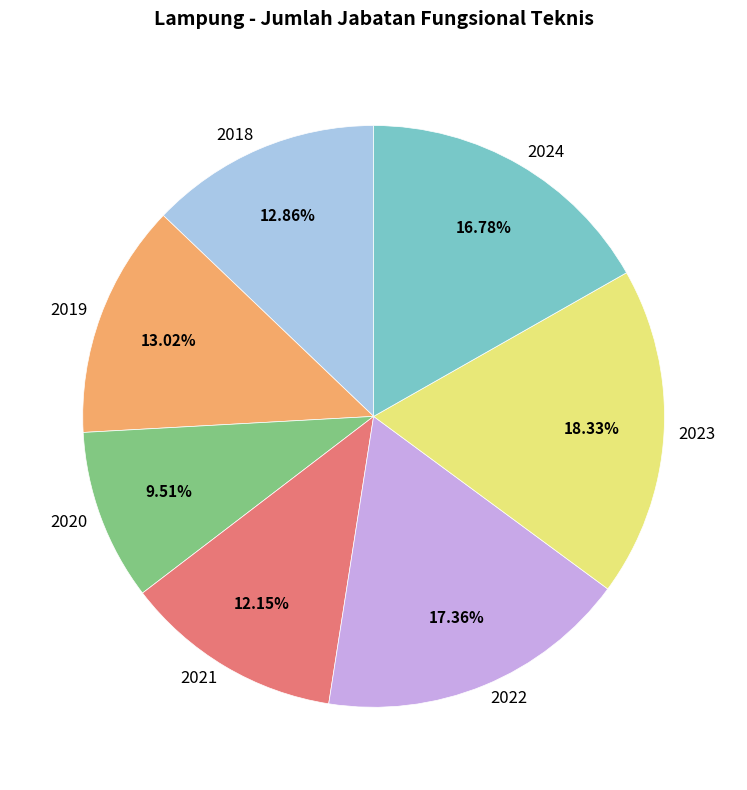

Count the number of slices in the pie.

7